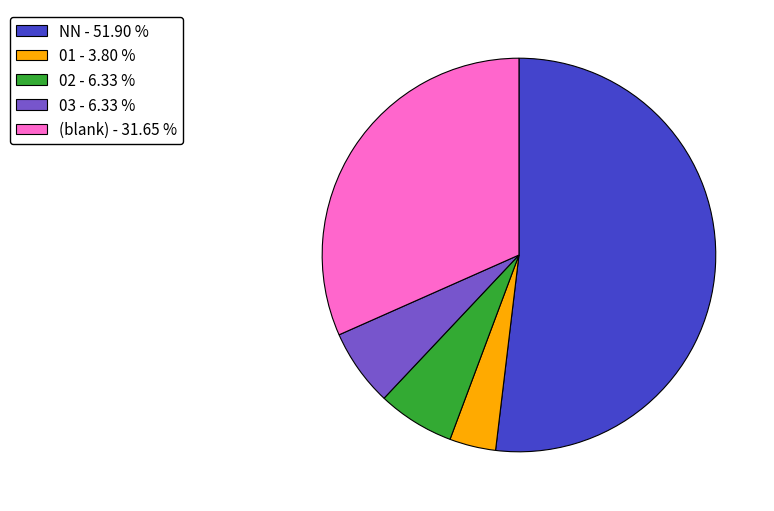

Which category has the smallest portion of the pie?

01 - 3.80 %